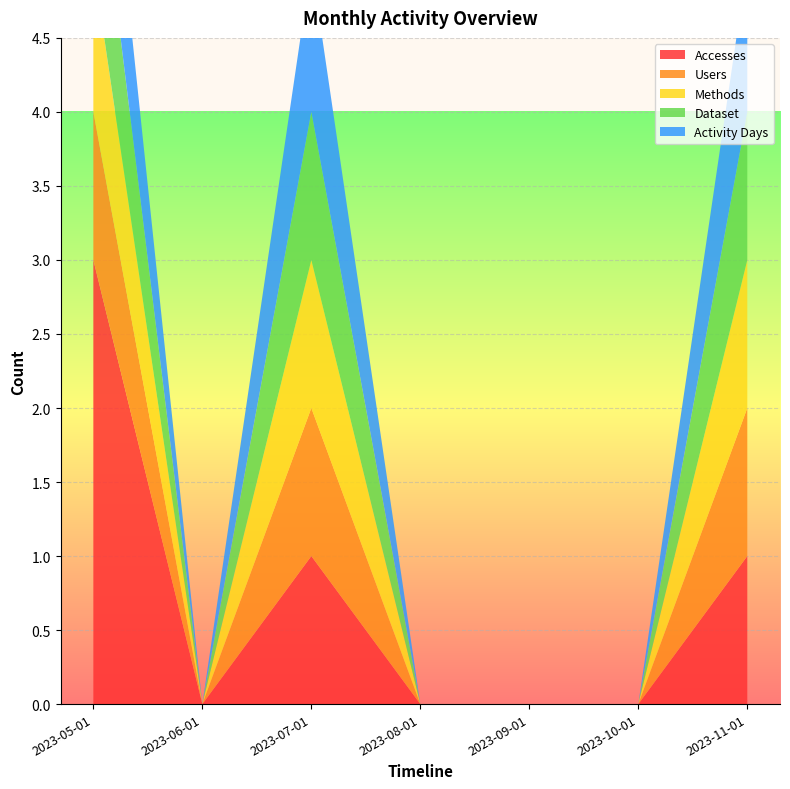

Reading left to right, extract all data points from this chart.

Accesses: 2023-05-01=3	2023-06-01=0	2023-07-01=1	2023-08-01=0	2023-09-01=0	2023-10-01=0	2023-11-01=1
Users: 2023-05-01=1	2023-06-01=0	2023-07-01=1	2023-08-01=0	2023-09-01=0	2023-10-01=0	2023-11-01=1
Methods: 2023-05-01=1	2023-06-01=0	2023-07-01=1	2023-08-01=0	2023-09-01=0	2023-10-01=0	2023-11-01=1
Dataset: 2023-05-01=1	2023-06-01=0	2023-07-01=1	2023-08-01=0	2023-09-01=0	2023-10-01=0	2023-11-01=1
Activity Days: 2023-05-01=1	2023-06-01=0	2023-07-01=1	2023-08-01=0	2023-09-01=0	2023-10-01=0	2023-11-01=1